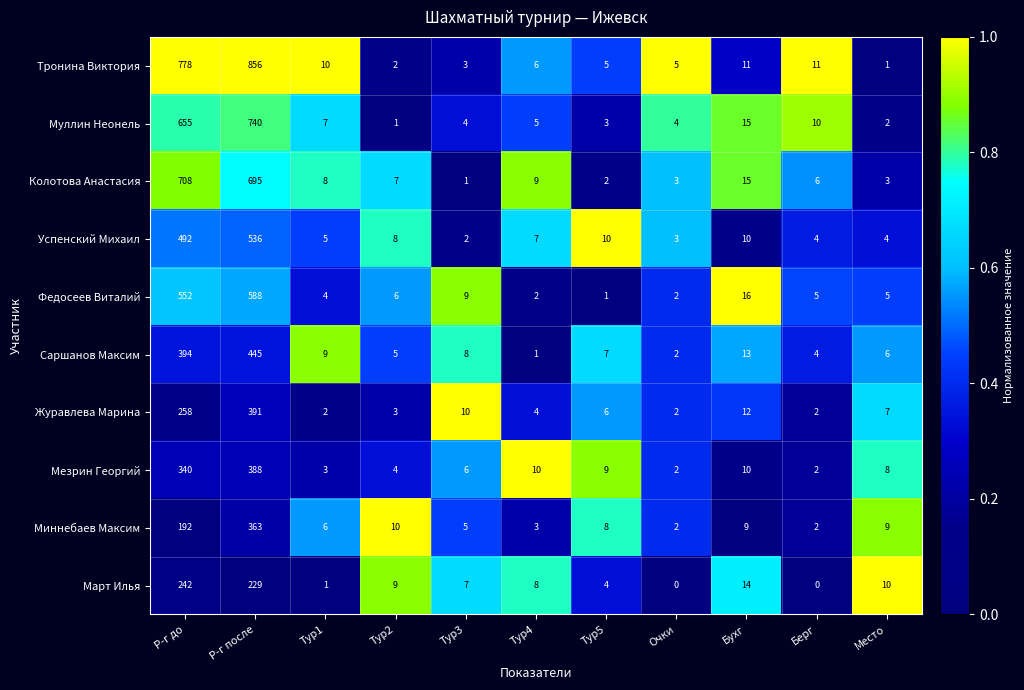

Which series has the widest spread of values?

Тронина Виктория